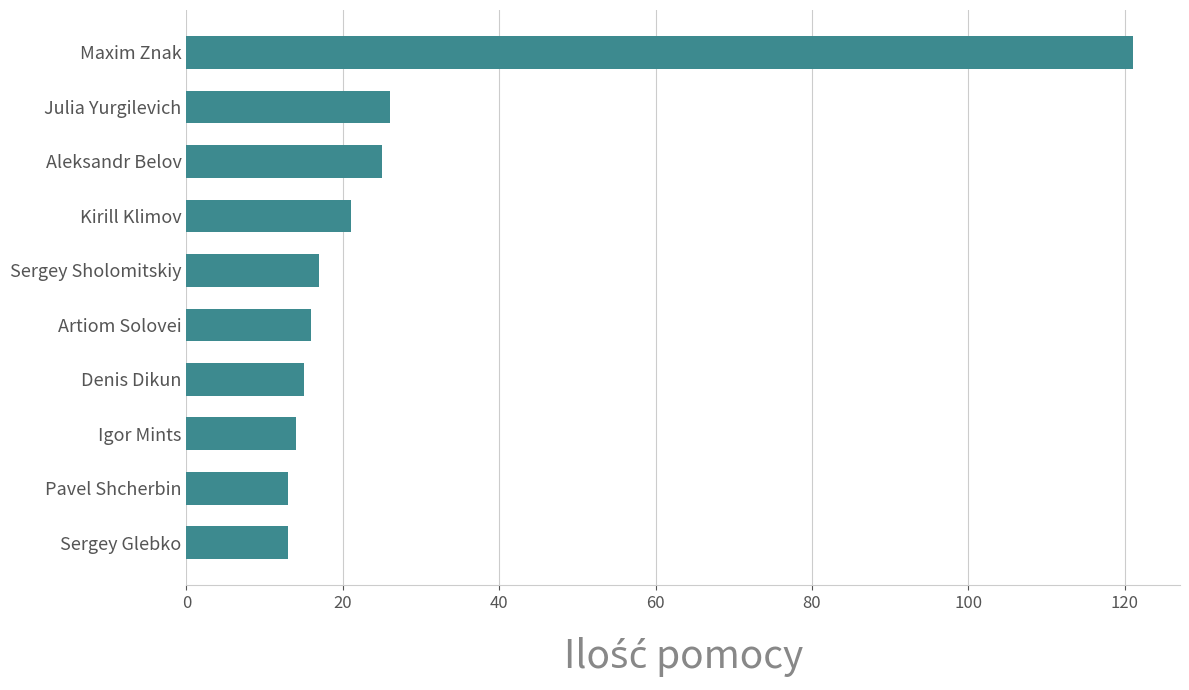

Which category has the highest value across all series?

Maxim Znak